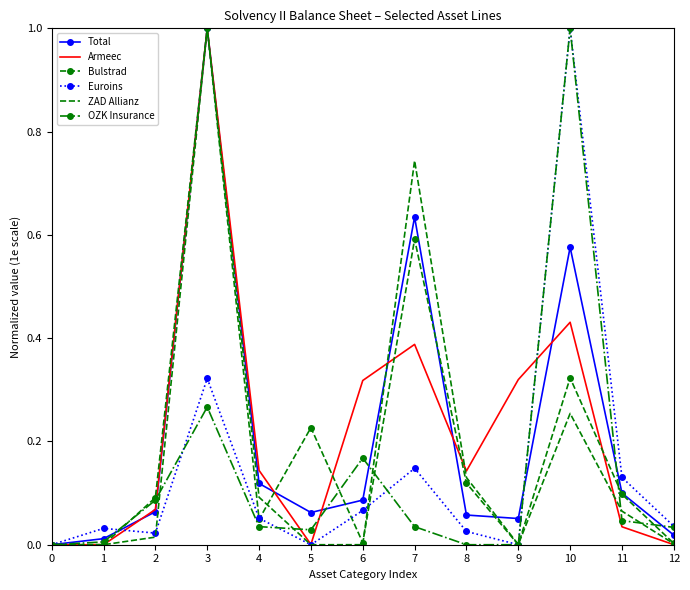

At which category is the sum across all series the highest?

3